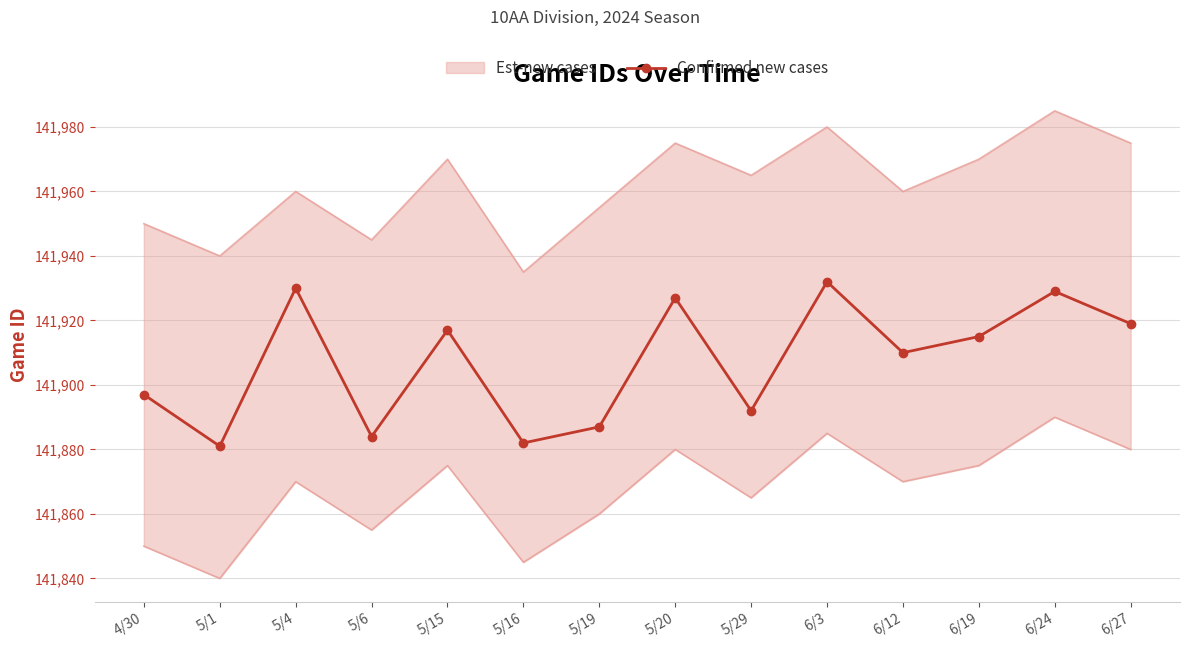

Which has a higher value, 4/30 or 6/19?

6/19